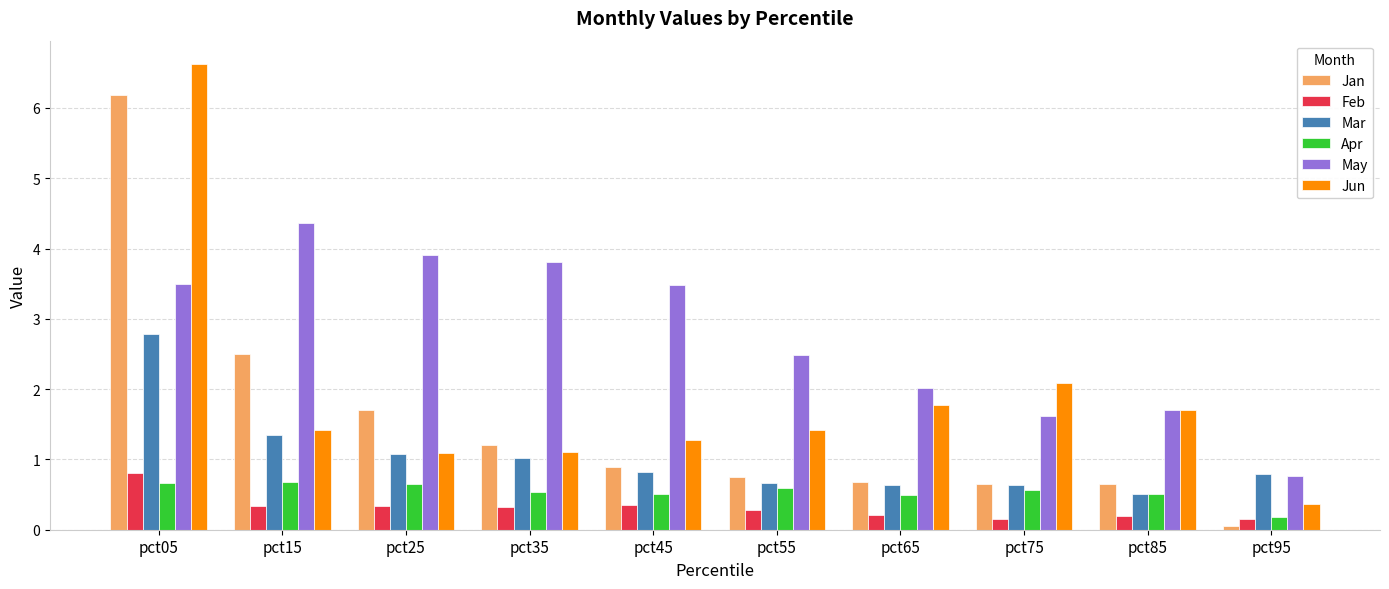

Which series has the widest spread of values?

Jun